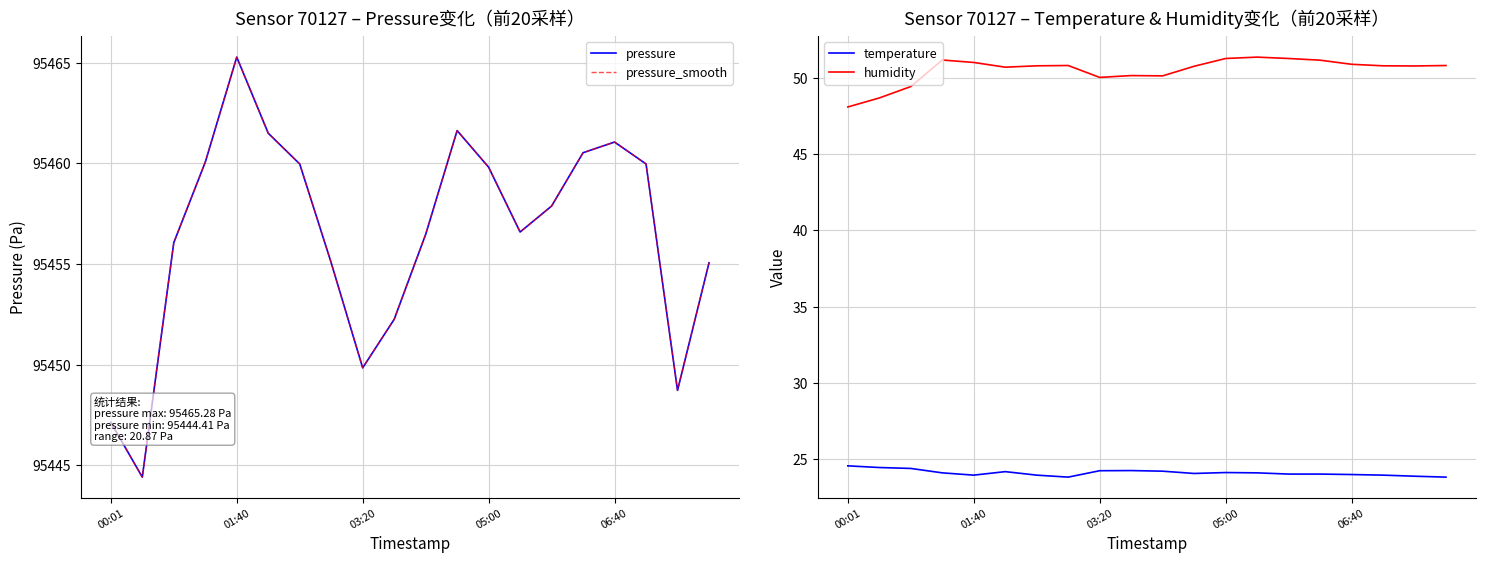

Is it true that temperature equals 24.6 at 00:01?

True